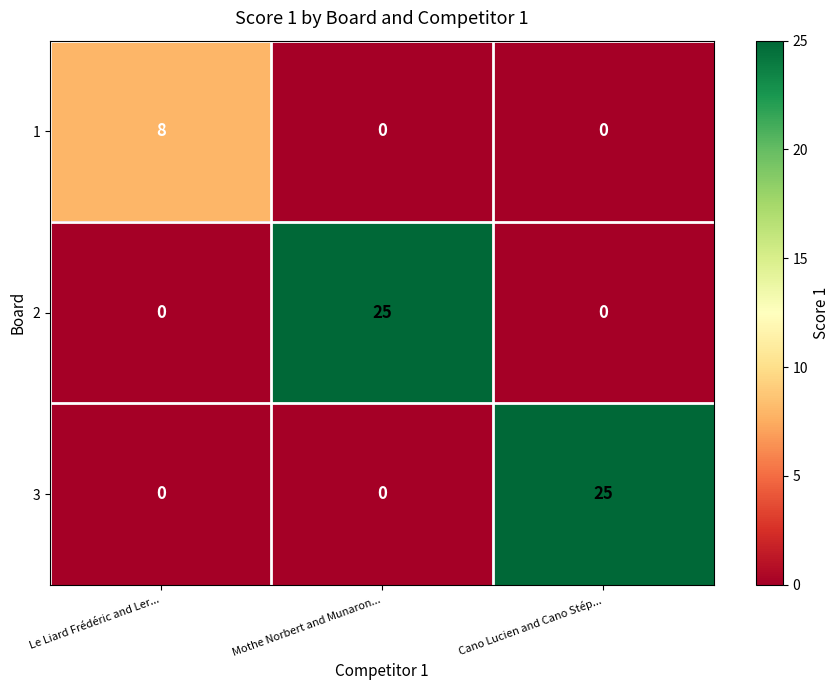

Count the 3 values in the range 0 to 25.

3